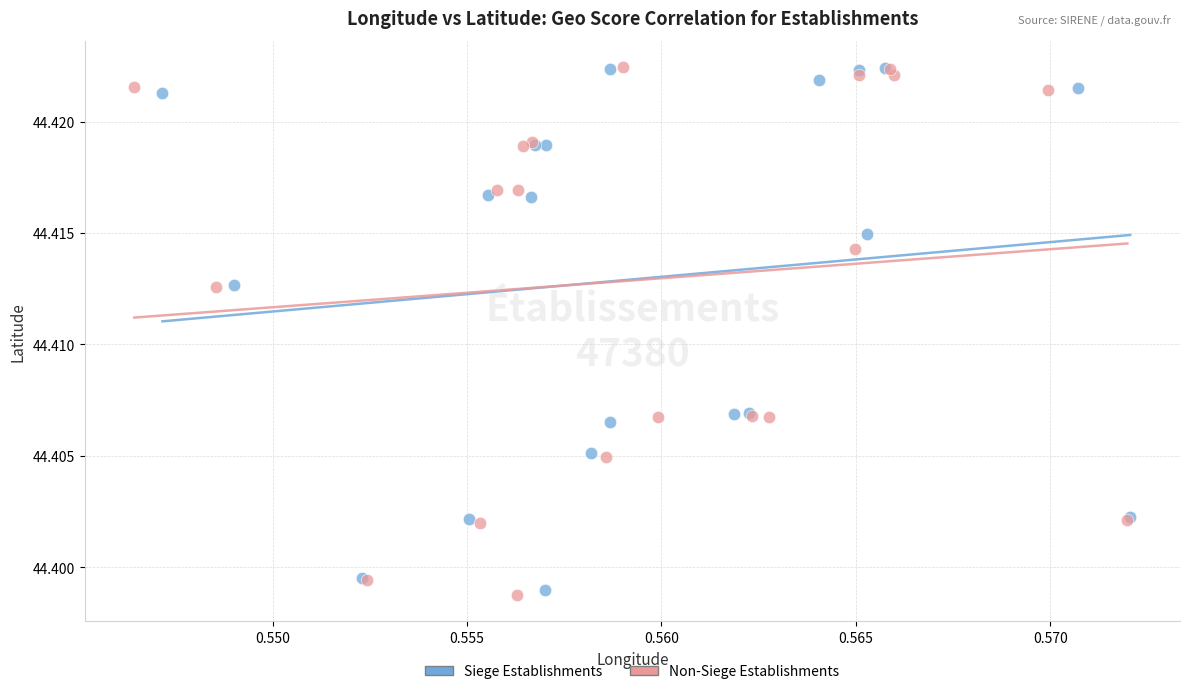

What are all the series names shown in the legend?

Siege Establishments, Non-Siege Establishments